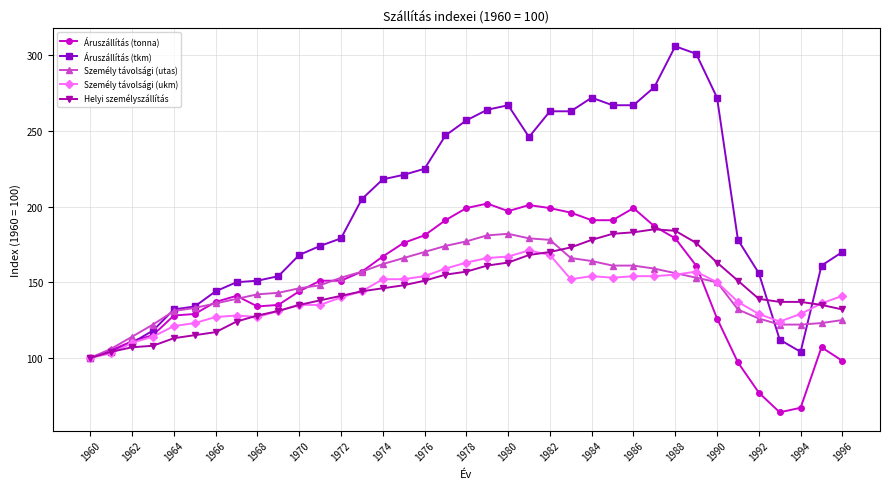

True or false: Helyi személyszállítás and Áruszállítás (tkm) cross at least once.

True